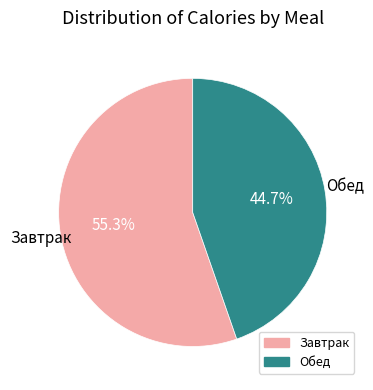

To the nearest percent, what is the difference between the largest and smallest slice percentages?

11%